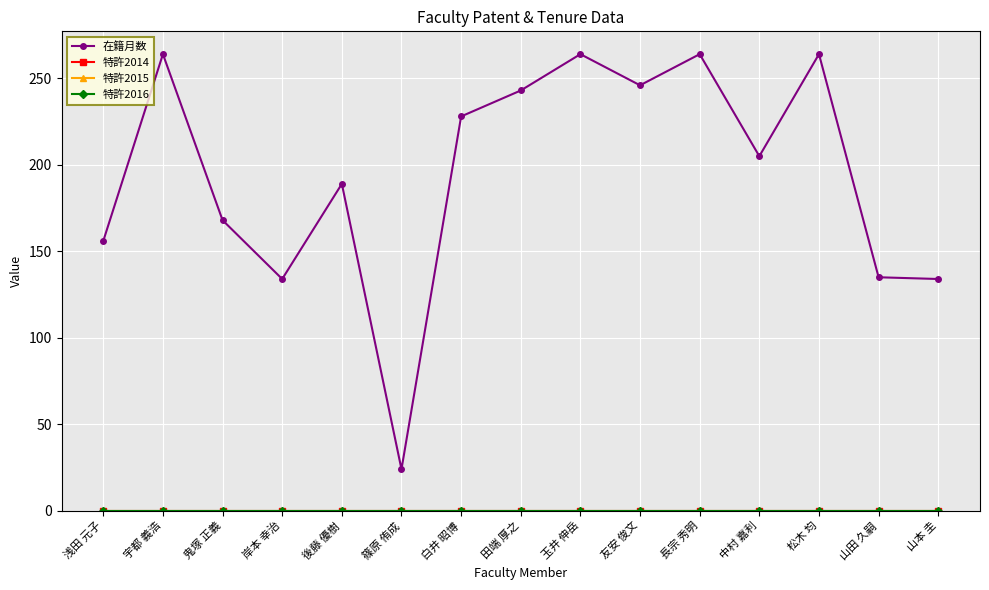

True or false: 特許2014 and 在籍月数 intersect in this chart.

False